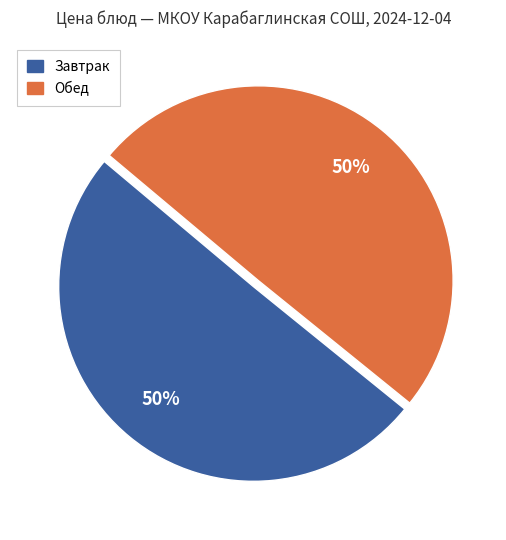

How many slices are in this pie chart?

2